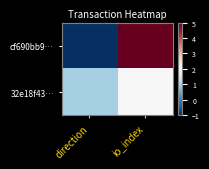

Which series has the widest spread of values?

cf690bb9…